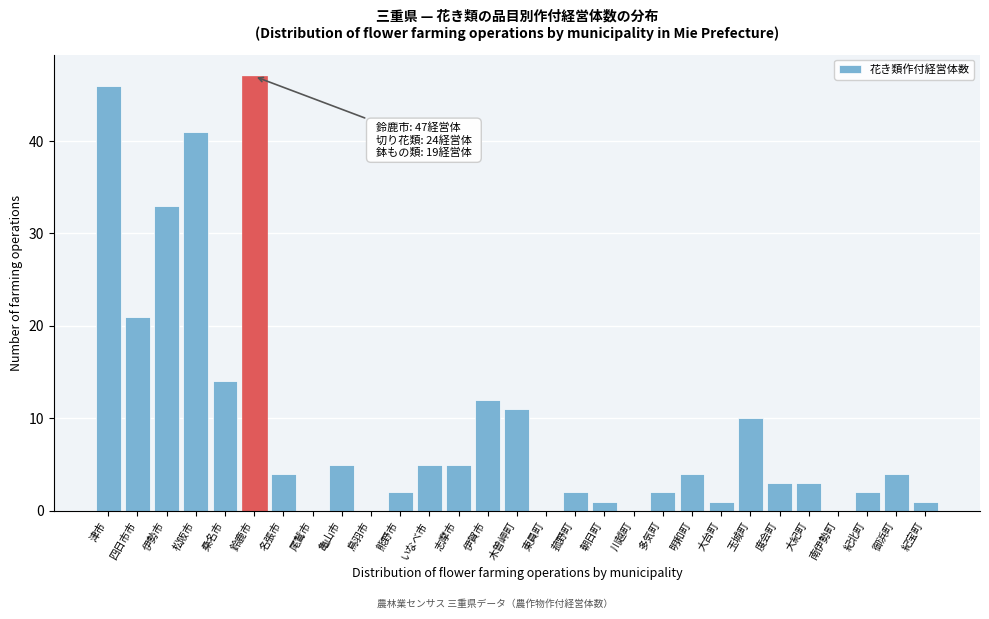

Reading right to left, transcribe all the data shown in this chart.

紀宝町=1	御浜町=4	紀北町=2	南伊勢町=0	大紀町=3	度会町=3	玉城町=10	大台町=1	明和町=4	多気町=2	川越町=0	朝日町=1	菰野町=2	東員町=0	木曽岬町=11	伊賀市=12	志摩市=5	いなべ市=5	熊野市=2	鳥羽市=0	亀山市=5	尾鷲市=0	名張市=4	鈴鹿市=47	桑名市=14	松阪市=41	伊勢市=33	四日市市=21	津市=46